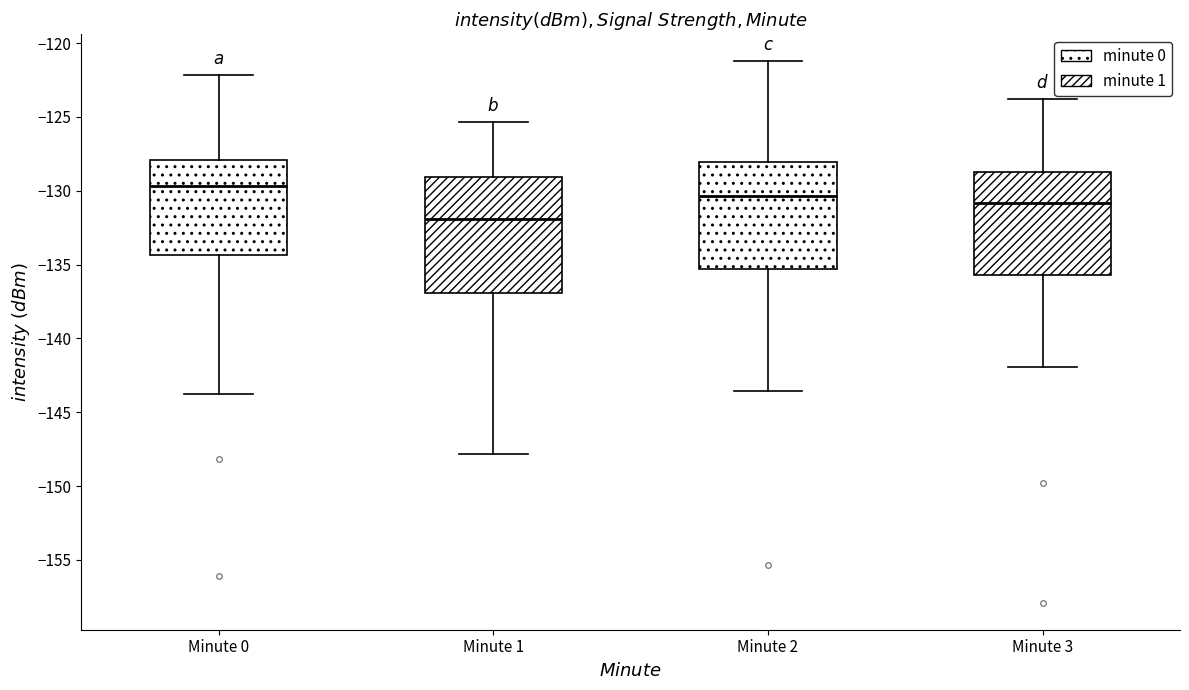

Which box's median line is the highest?

Minute 0